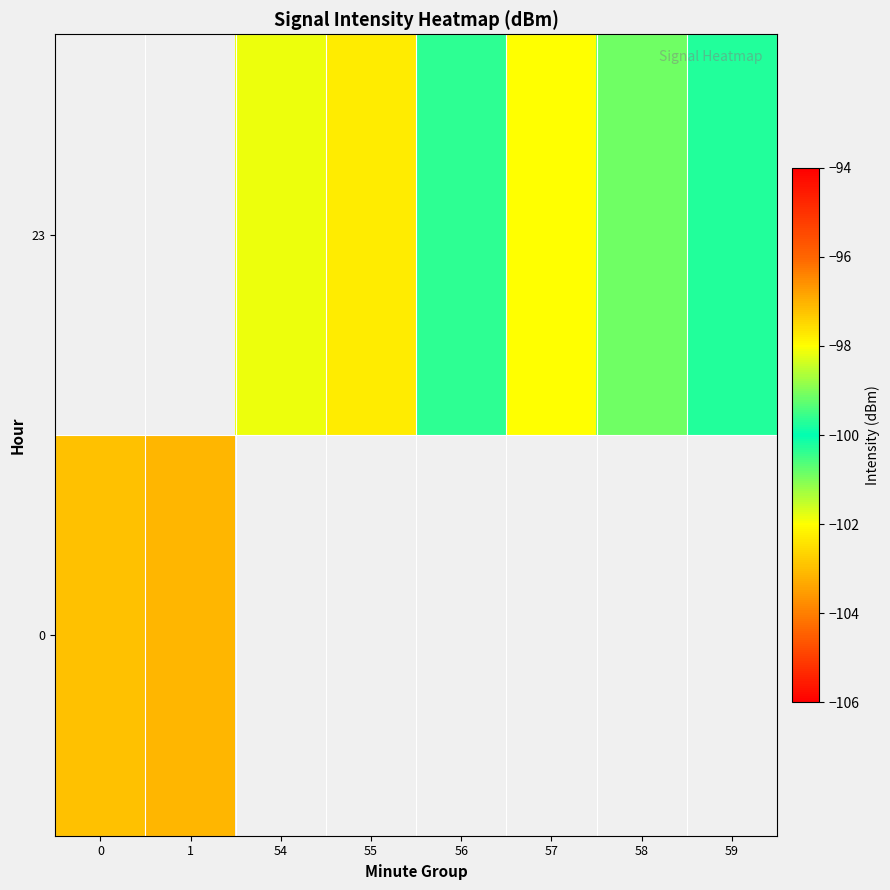

What is the difference between the 23 values at 59 and 55?

2.0